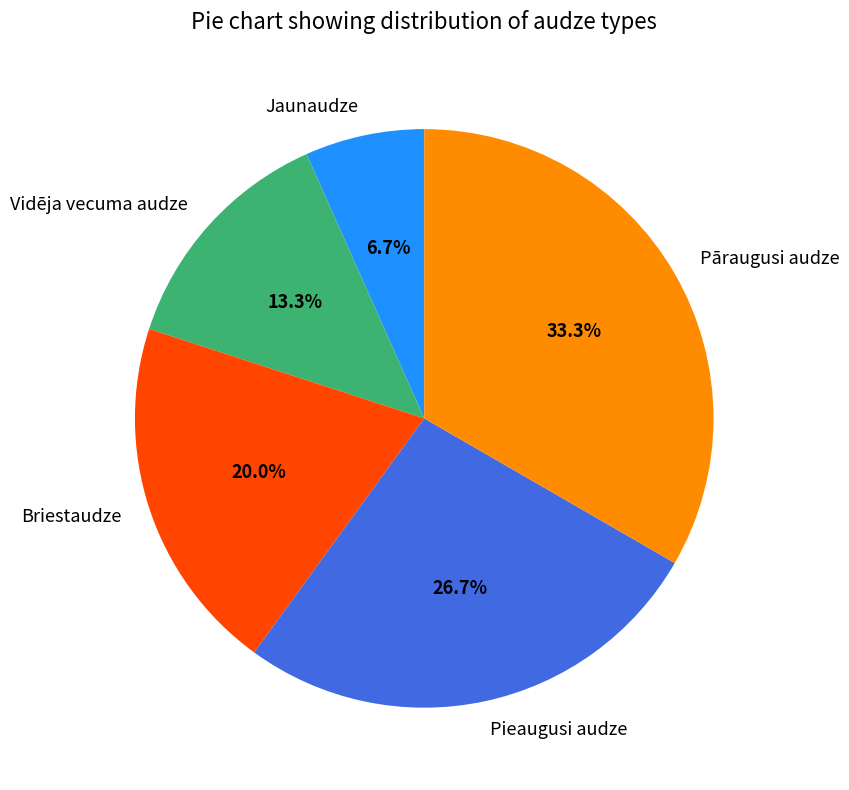

True or false: Pieaugusi audze accounts for 16% of the total.

False